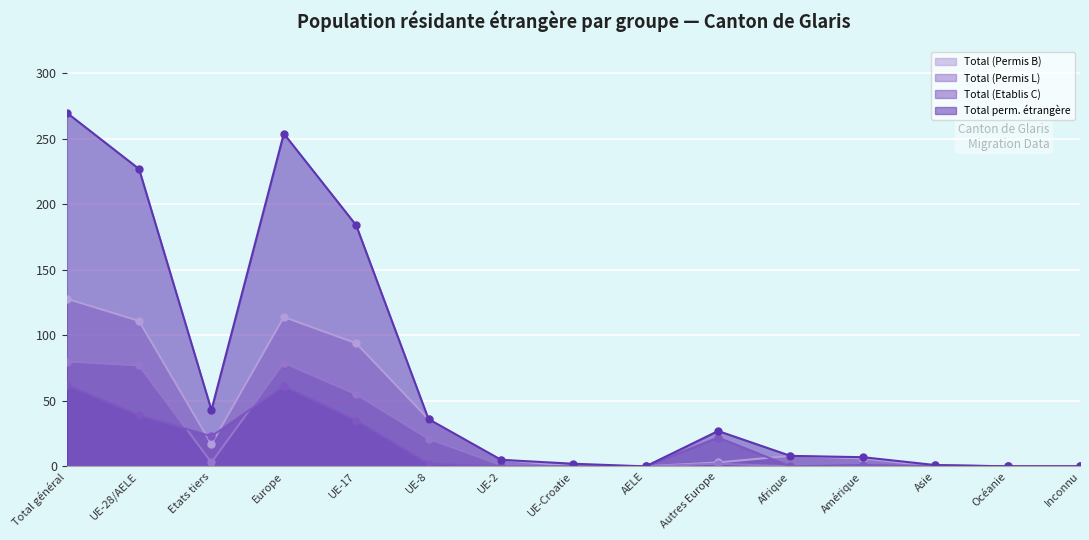

At how many categories does at least one series exceed 19?

7